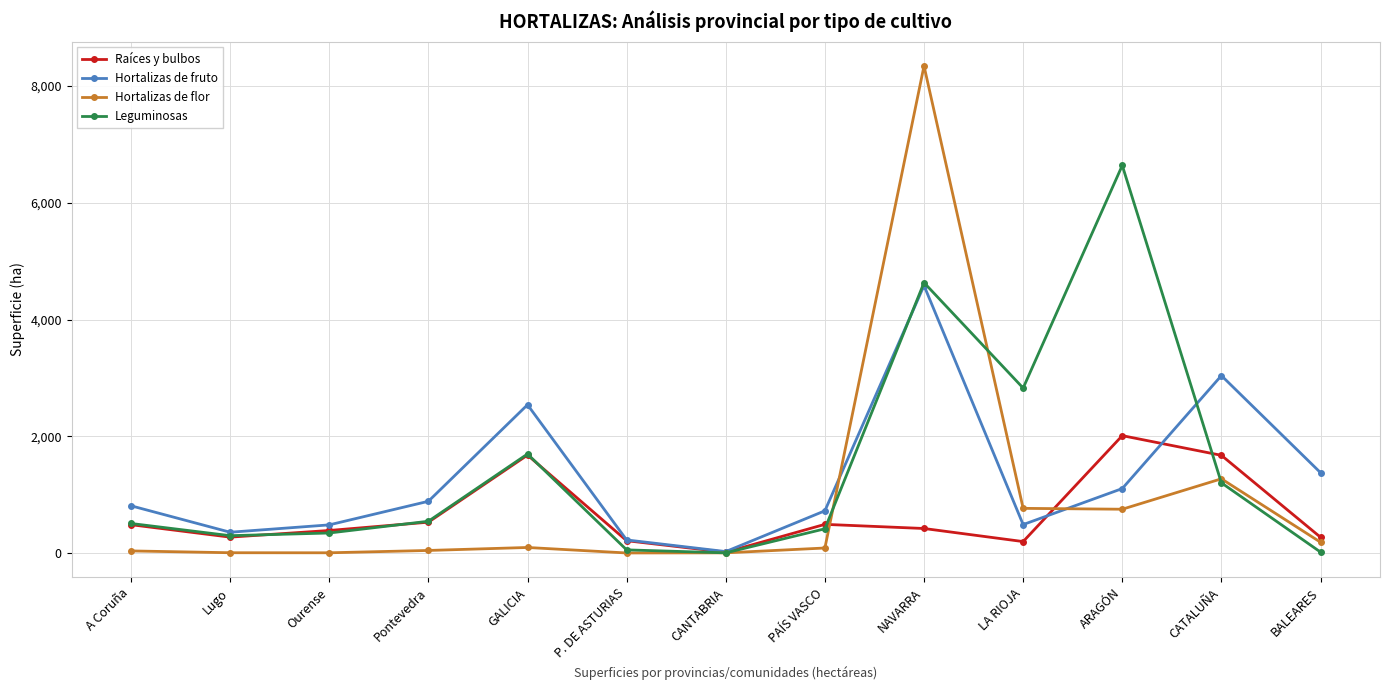

At which label is Leguminosas closest to 3322?

LA RIOJA